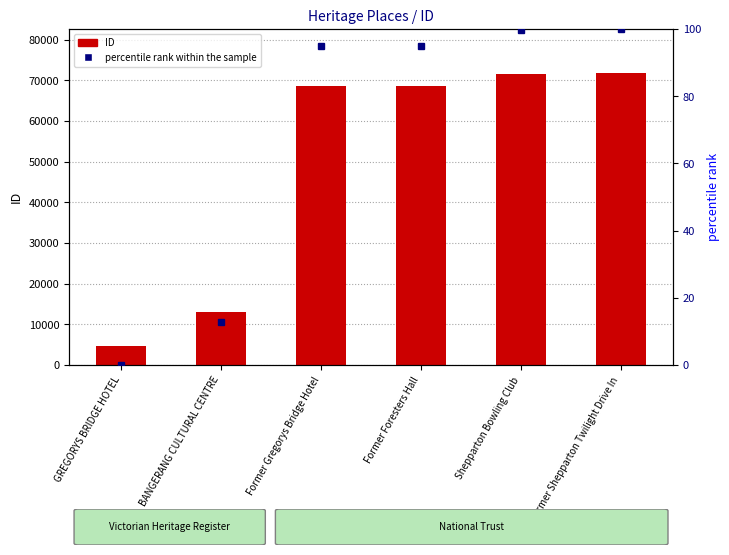

List the series in order of their overall mean, lowest first.

percentile rank within the sample, ID